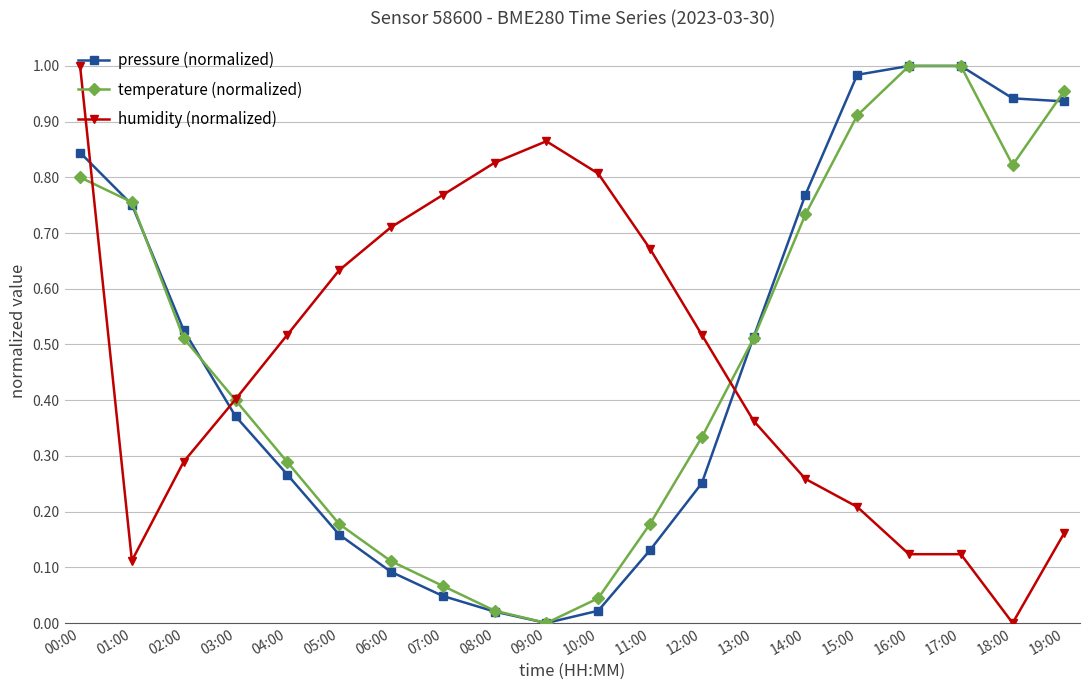

Where do humidity (normalized) and pressure (normalized) first cross each other?

00:00 and 01:00